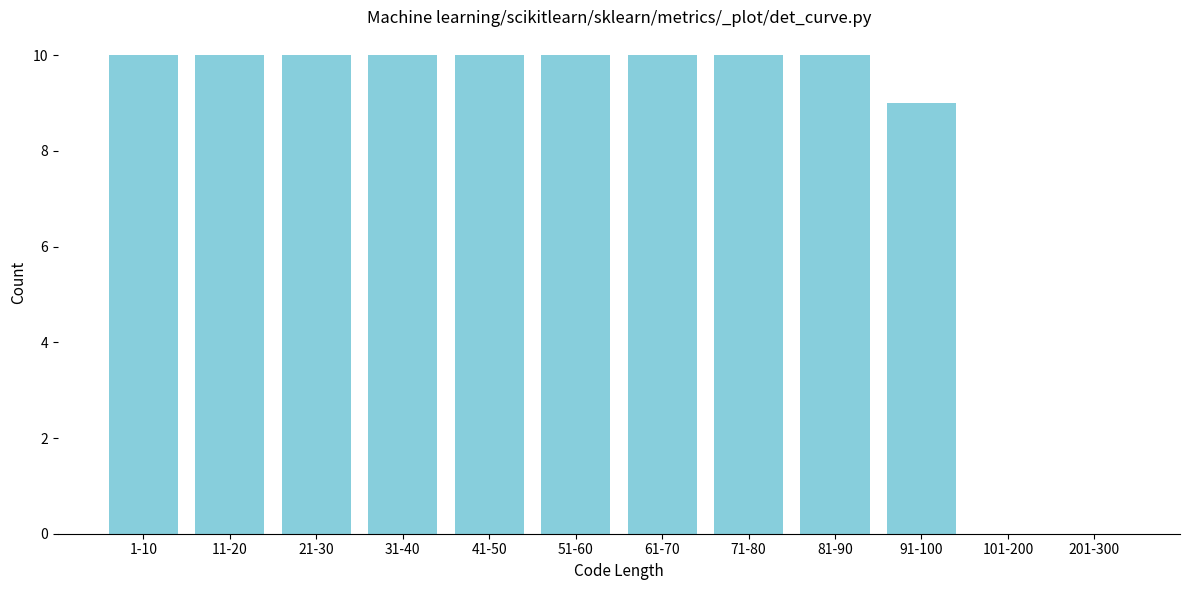

Reading left to right, extract all data points from this chart.

1-10=10	11-20=10	21-30=10	31-40=10	41-50=10	51-60=10	61-70=10	71-80=10	81-90=10	91-100=9	101-200=0	201-300=0